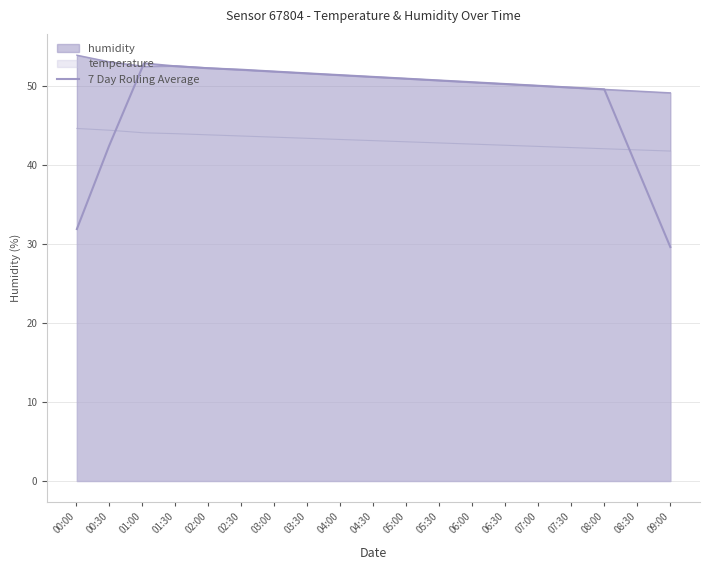

How many lines are shown in the chart?

3